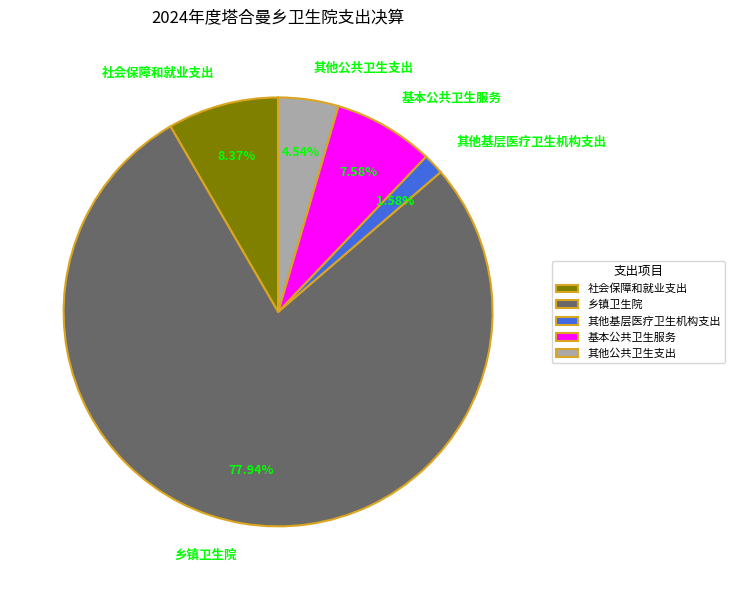

To the nearest percent, what percentage of the pie is 其他公共卫生支出?

5%